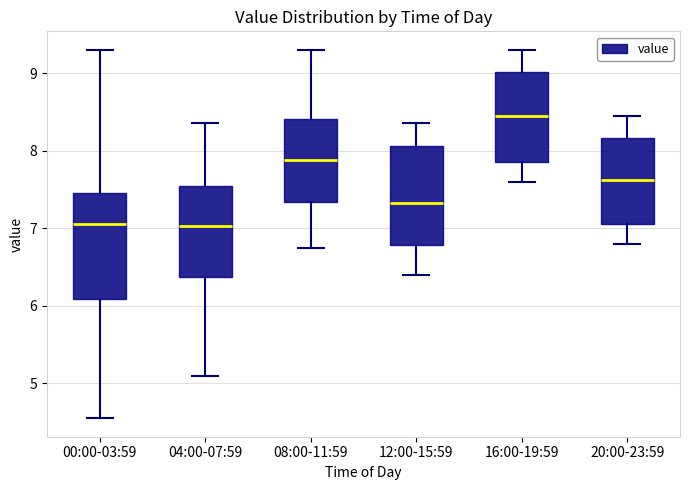

Where does the median line of the box for 16:00-19:59 sit on the y-axis? The values are not printed on the chart, so give them approximately, as read against the axis.

8.5